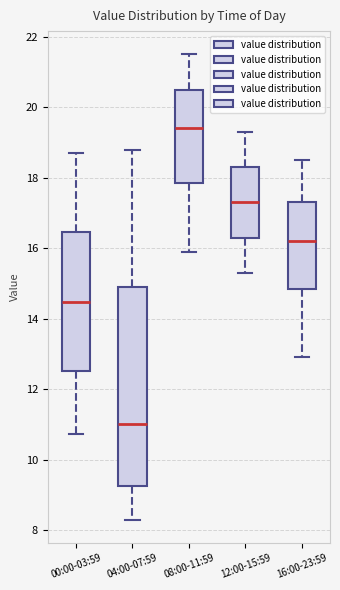

Which box is the tallest, from its lower edge to its upper edge?

04:00-07:59